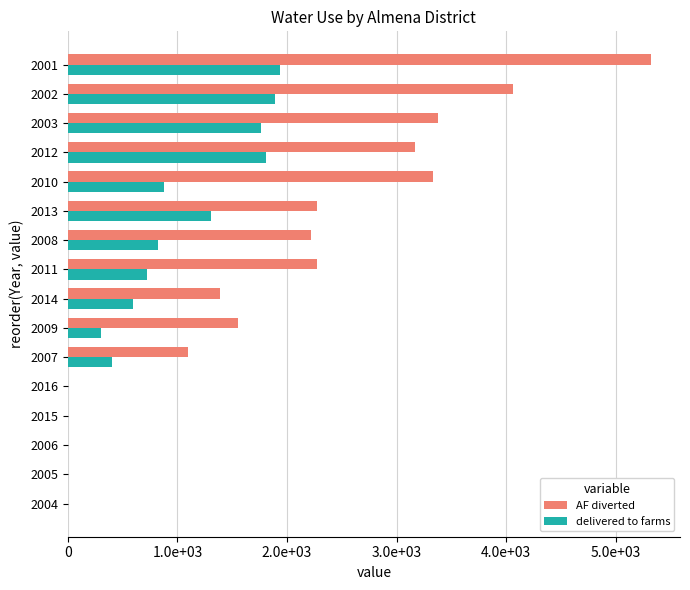

What is the sum of all AF diverted values?

30070